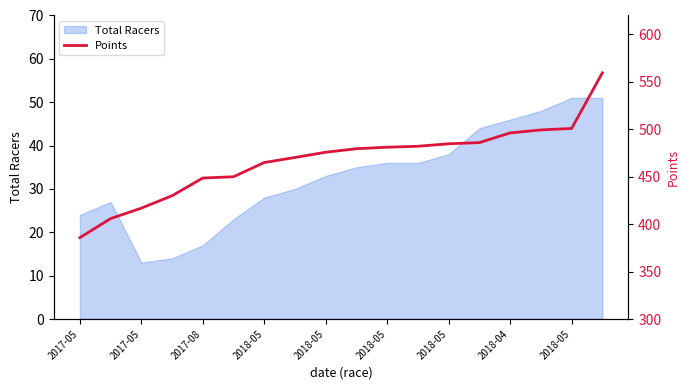

At which category does the chart reach its minimum across all series?

2017-05